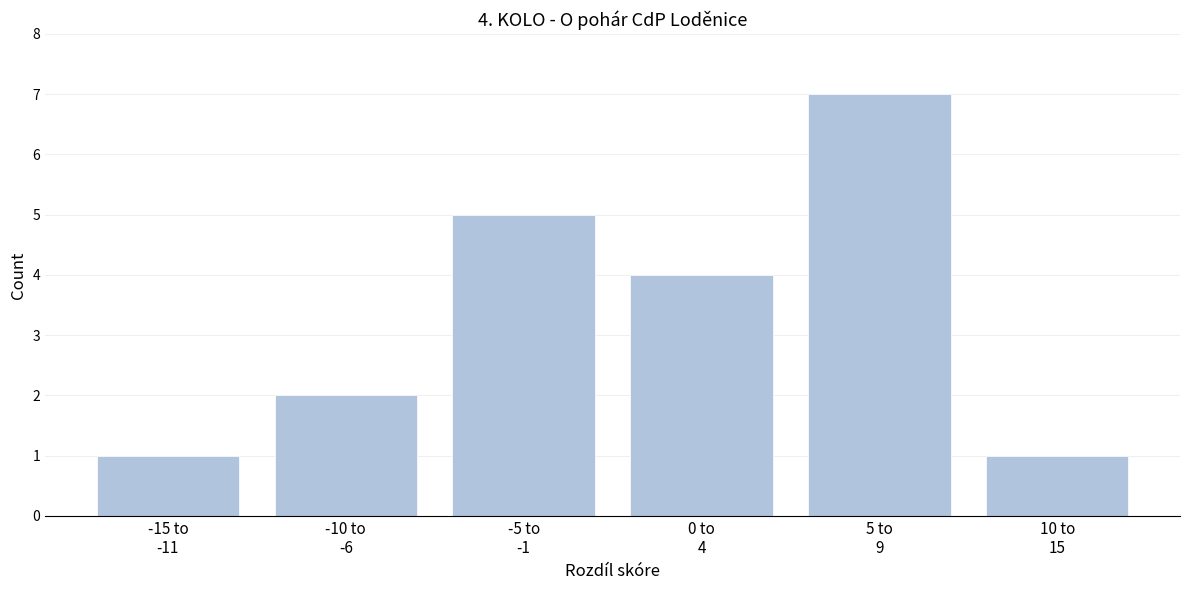

Reading left to right, transcribe all the data shown in this chart.

1	2	5	4	7	1